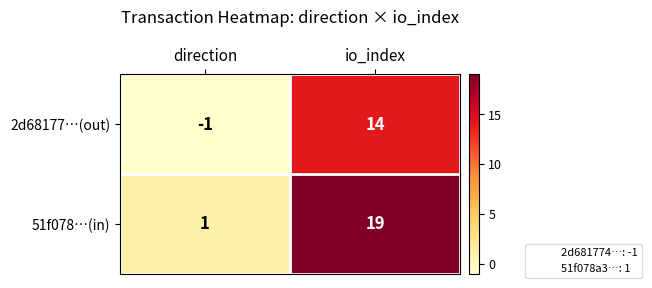

What is the average value of the 51f078…(in) series?

10